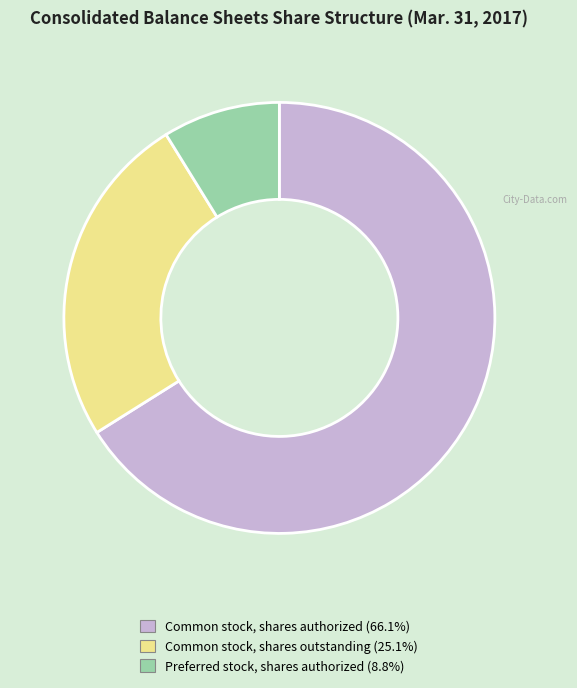

True or false: Preferred stock, shares authorized accounts for 21% of the total.

False